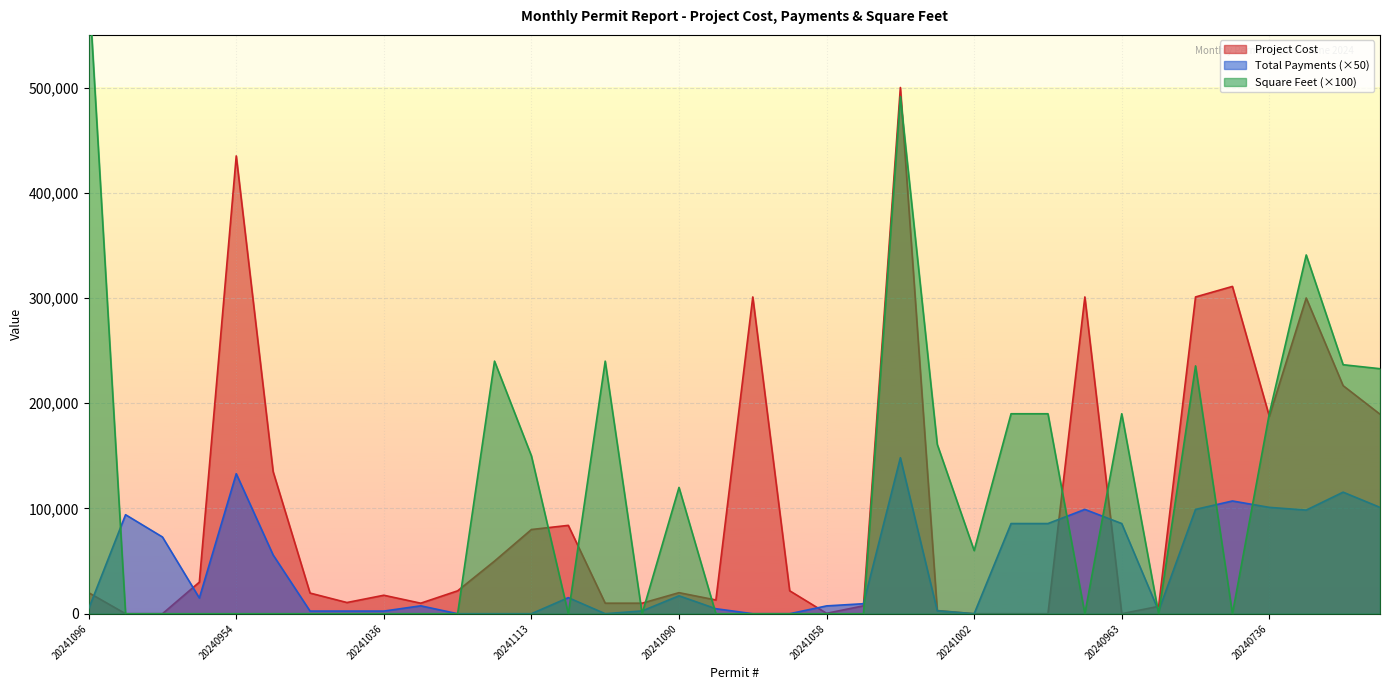

List the series in order of their peak value, lowest first.

Total Payments, Project Cost, Square Feet